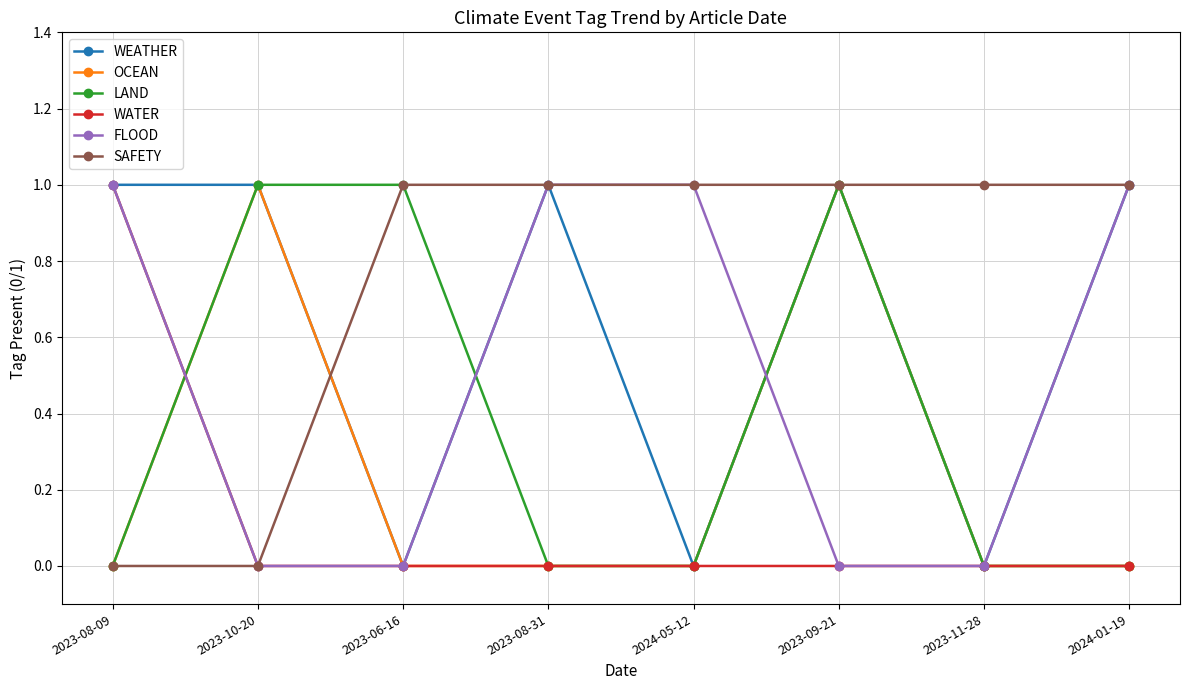

What is the approximate value of WEATHER at 2023-10-20?

1